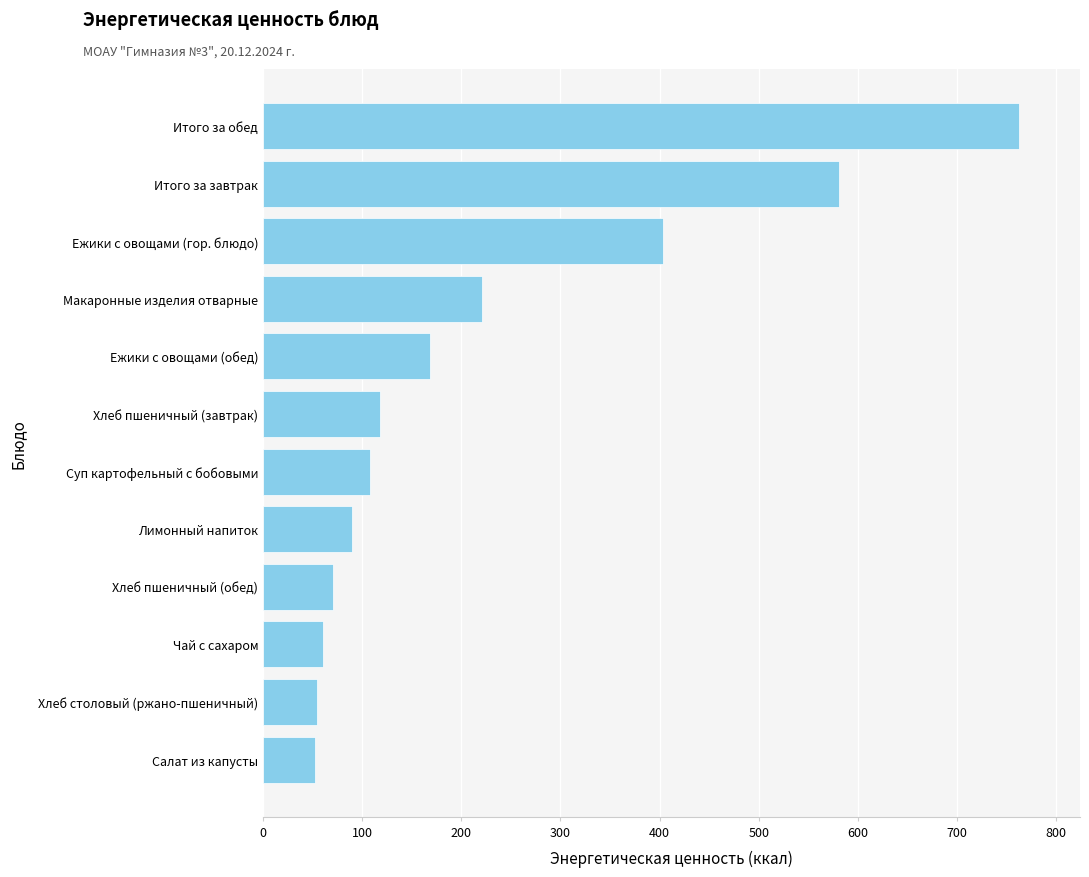

Are the bars grouped side by side (vs. stacked)?

No